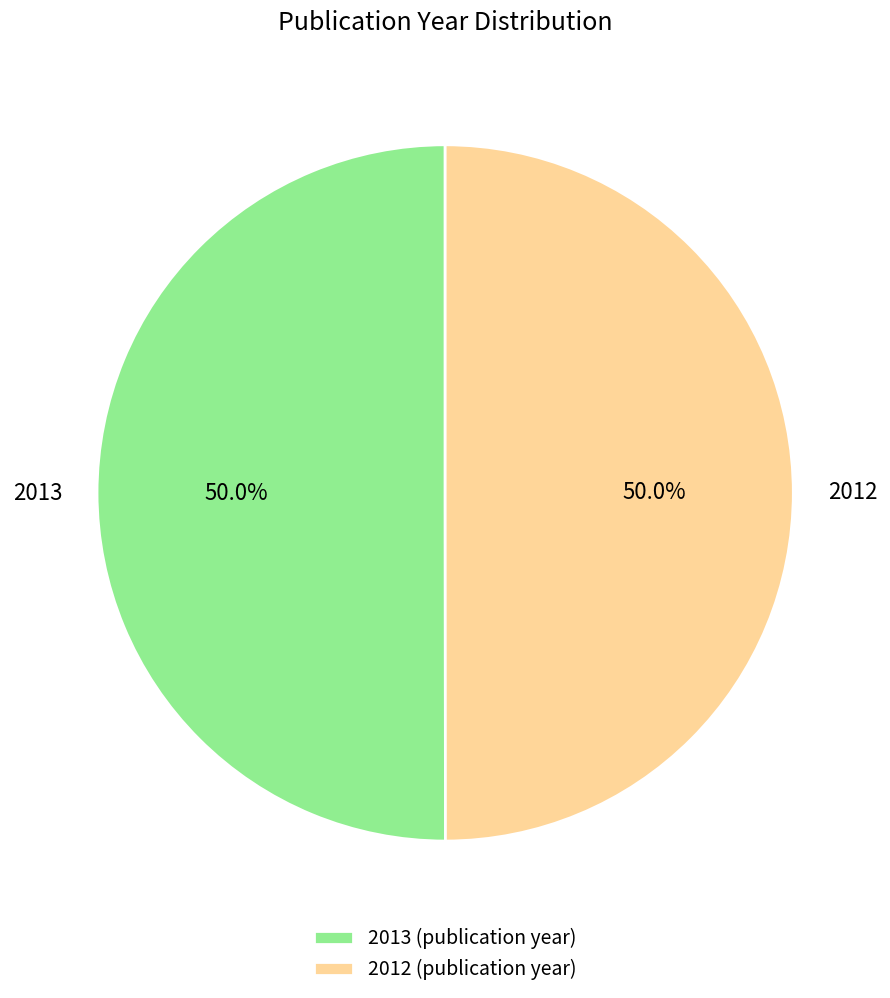

What percentage is the 2013 slice, to the nearest percent?

50%